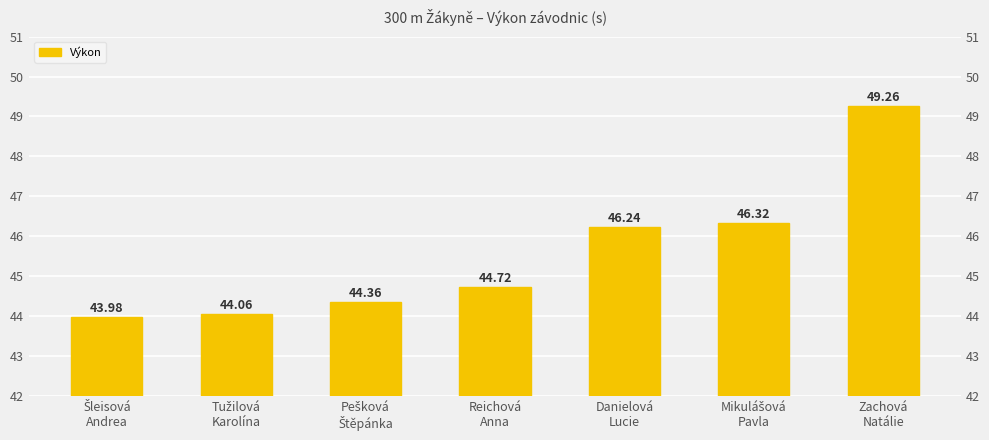

How many bars are there in total?

7